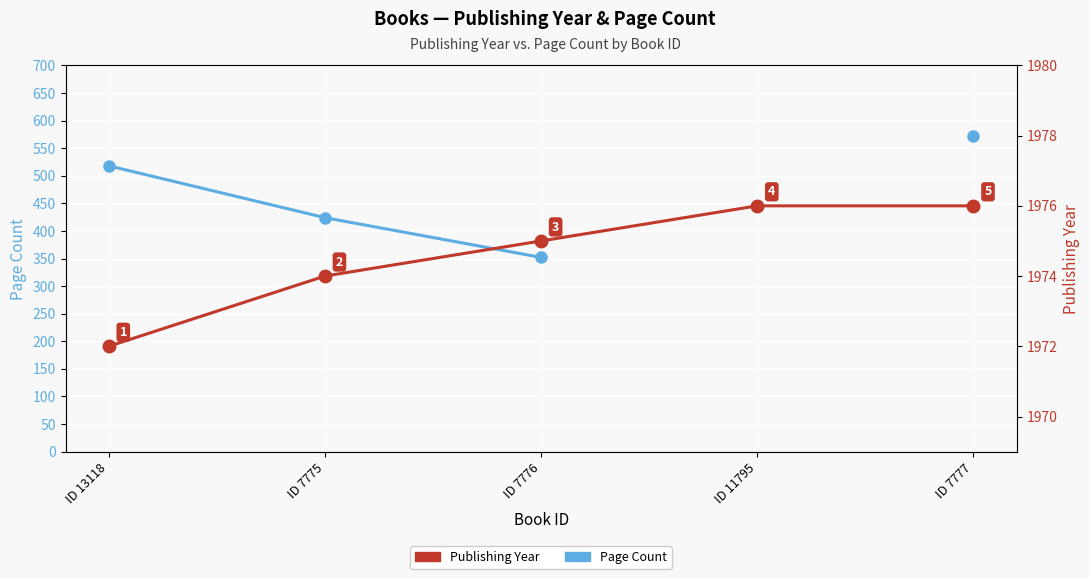

Between ID 7775 and ID 7776, which series saw the biggest shift?

Page Count